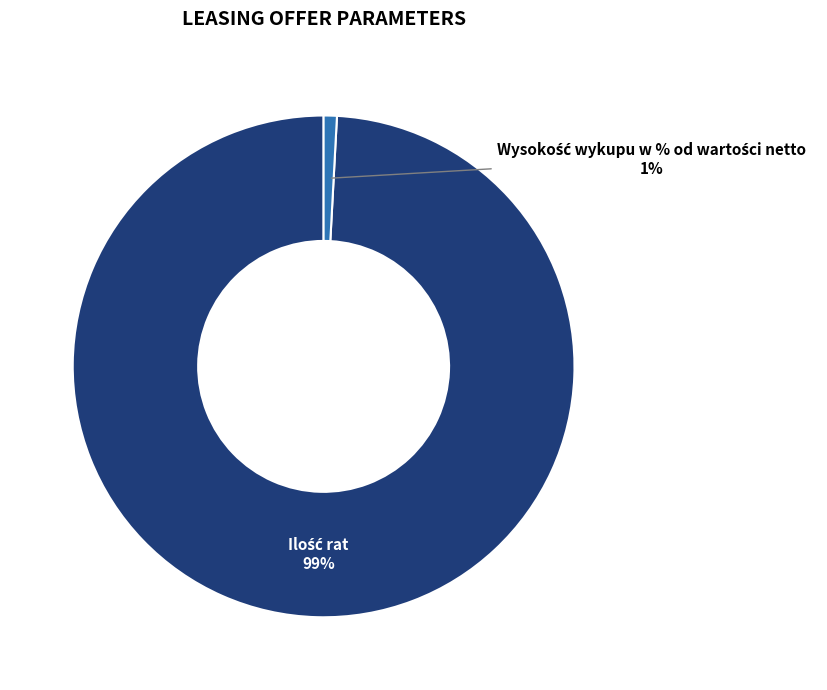

Does any single category account for the majority?

Yes